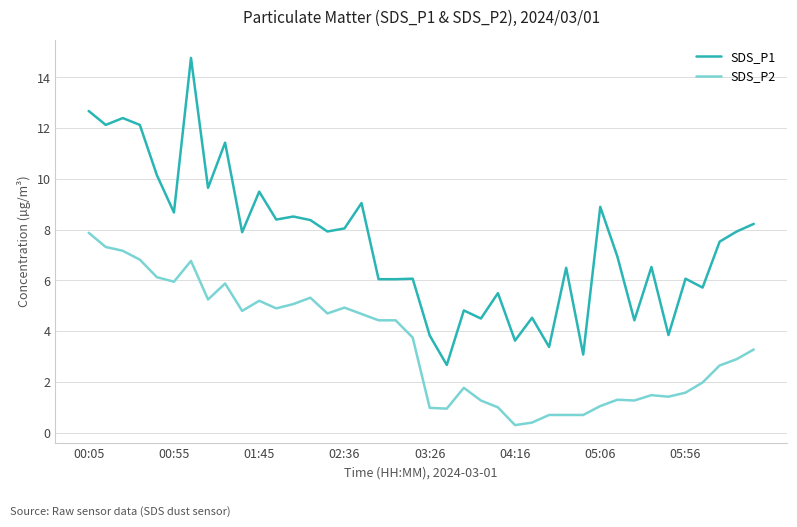

List the series in order of their peak value, highest first.

SDS_P1, SDS_P2